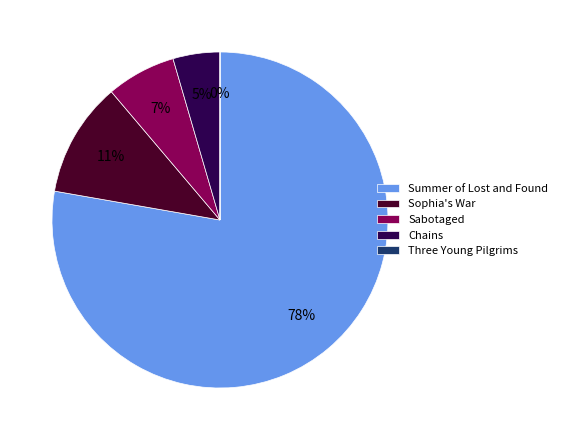

Is it true that Chains is 5% of the pie?

True